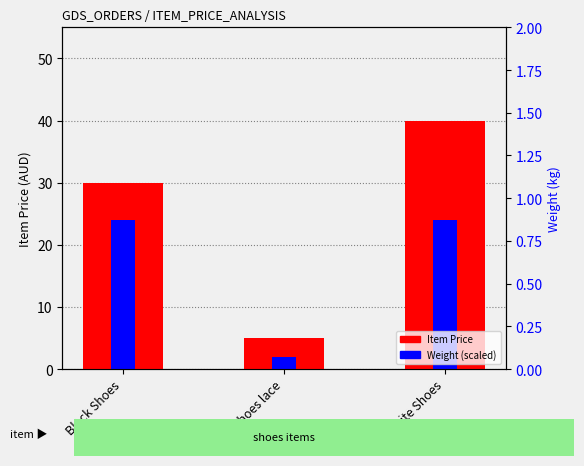

What is the smallest value displayed?

2